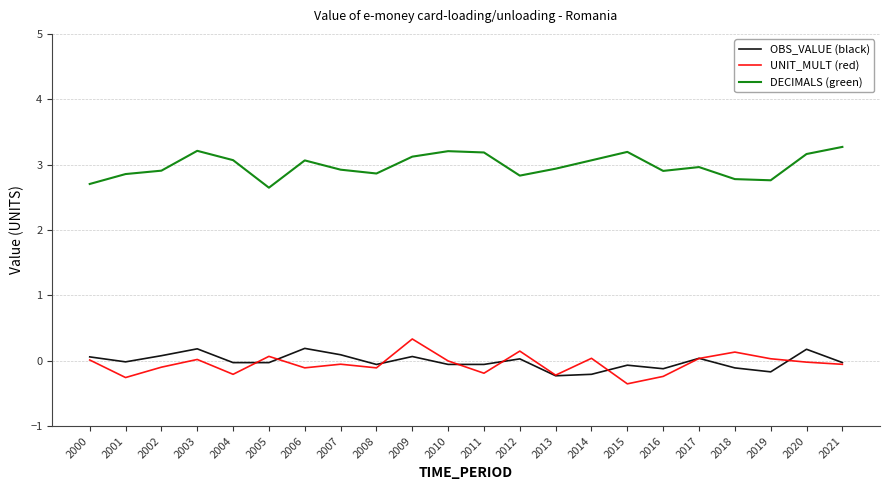

Which category has the highest value in the UNIT_MULT (red) series?

2009